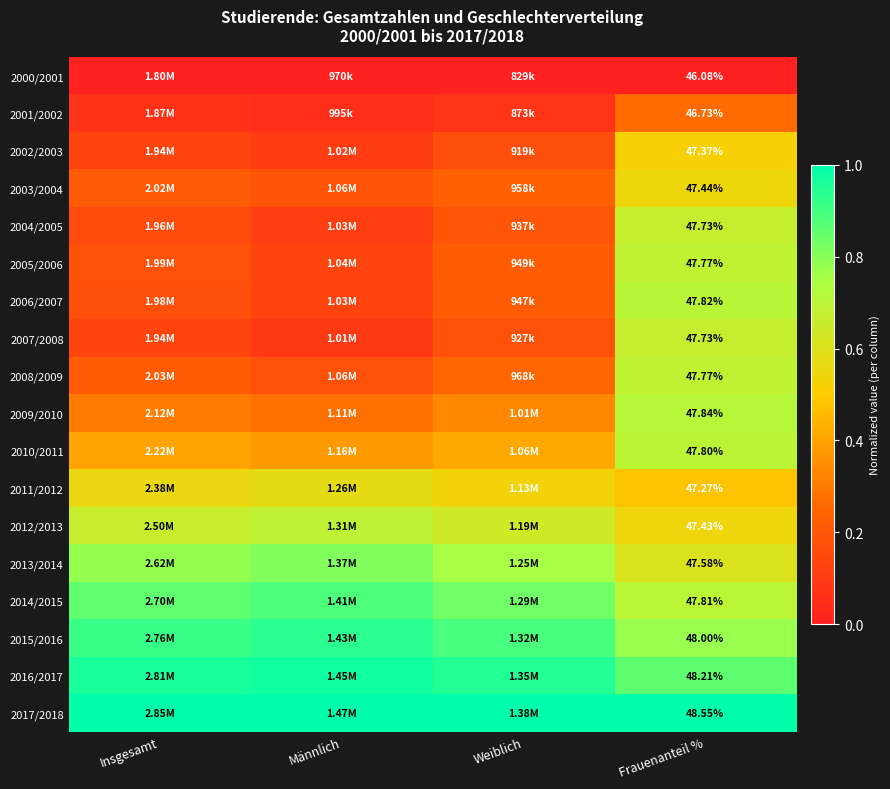

List the labels in order of 2014/2015 value, largest first.

Männlich, Insgesamt, Weiblich, Frauenanteil %